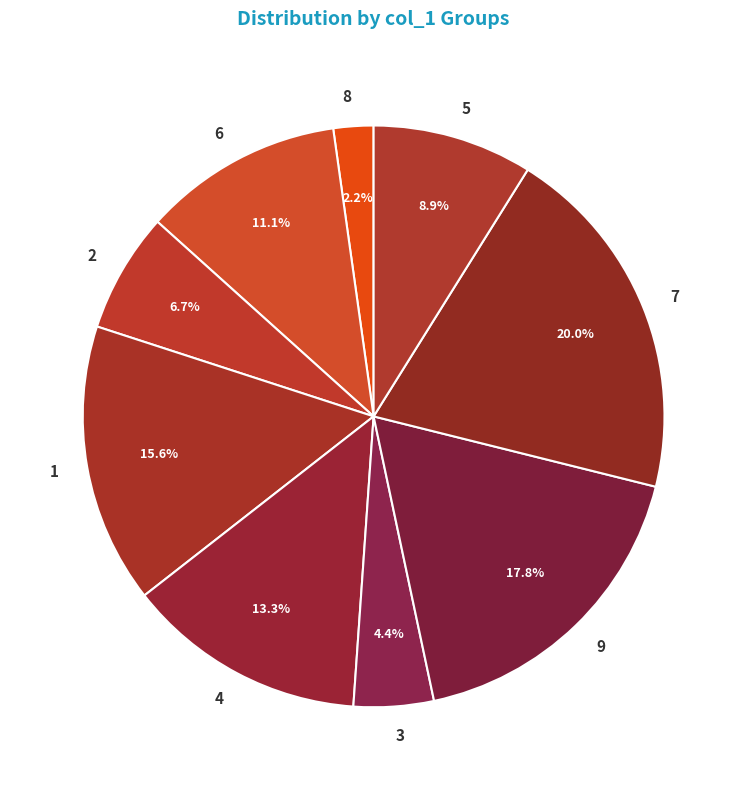

What is the ratio of the value at 5 to the value at 4?

0.7